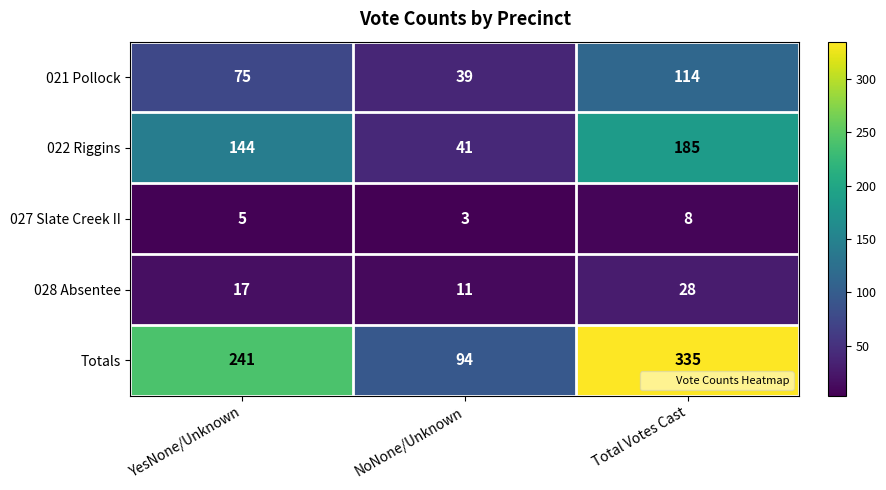

List the series in order of their peak value, highest first.

Totals, 022 Riggins, 021 Pollock, 028 Absentee, 027 Slate Creek II